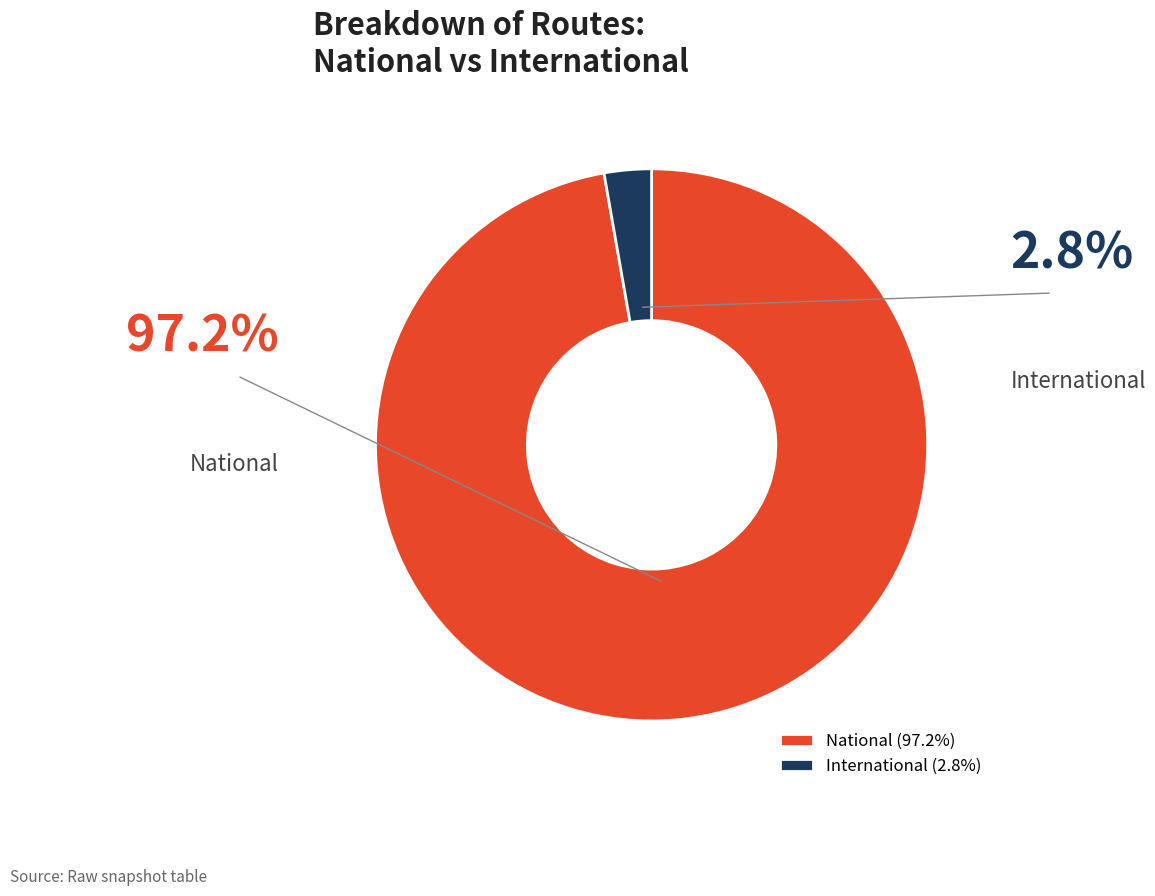

What percentage is the National slice, to the nearest percent?

97%